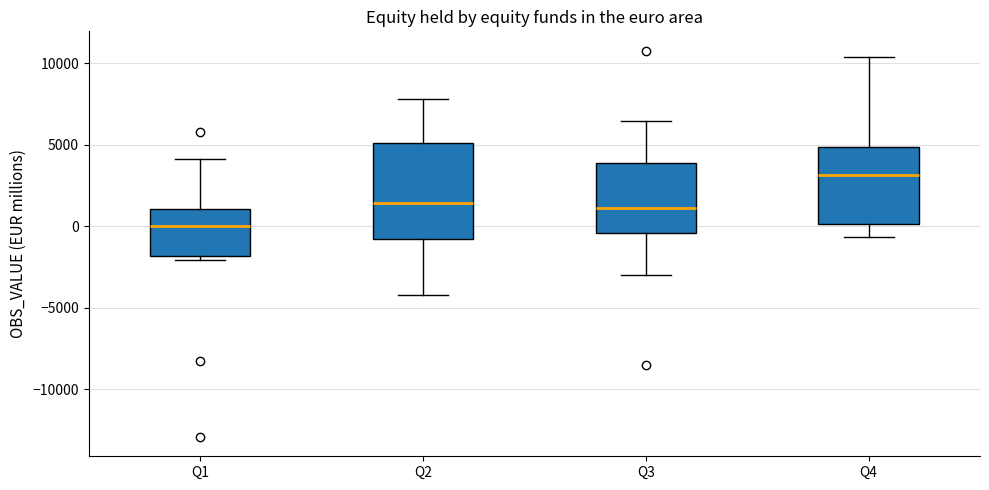

Reading left to right, read every box against the y-axis: the position of its median line, the range the box covers, and the ends of its whiskers. The values are not printed on the chart, so give them approximately, as read against the axis.

Q1: median 0, box -2000 to 1000, whiskers -2000 (just below the box's lower edge) to 4000
Q2: median 1500, box -1000 to 5000, whiskers -4000 to 8000
Q3: median 1000, box -500 to 4000, whiskers -3000 to 6500
Q4: median 3000, box 0 to 5000, whiskers -500 to 10500